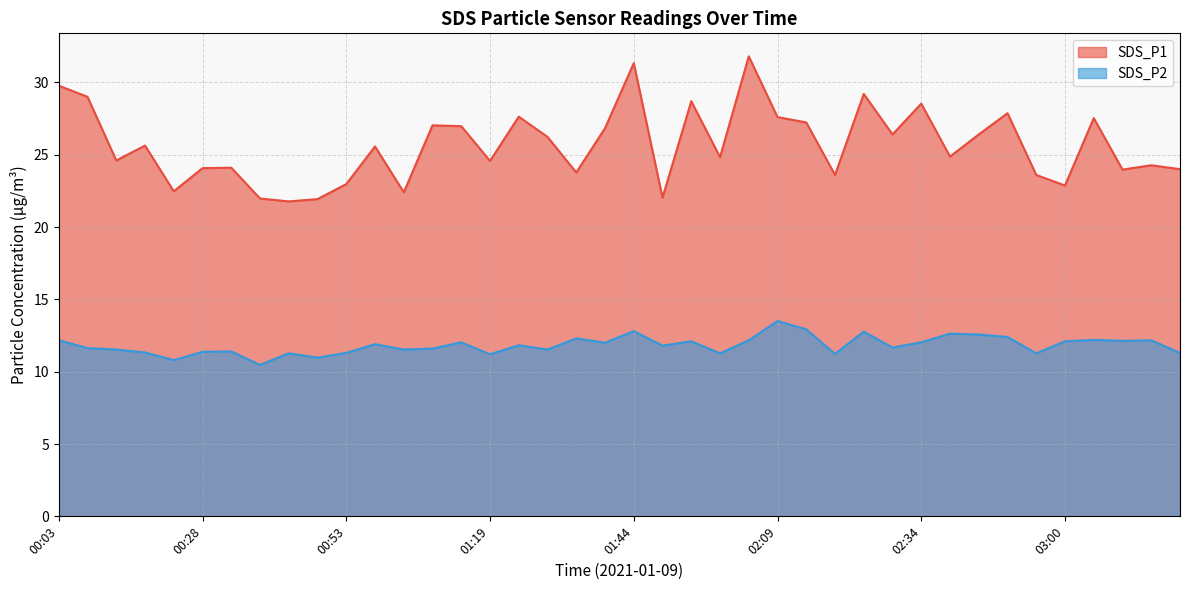

In SDS_P2, how many points are lower than both neighbors (excluding endpoints)?

13